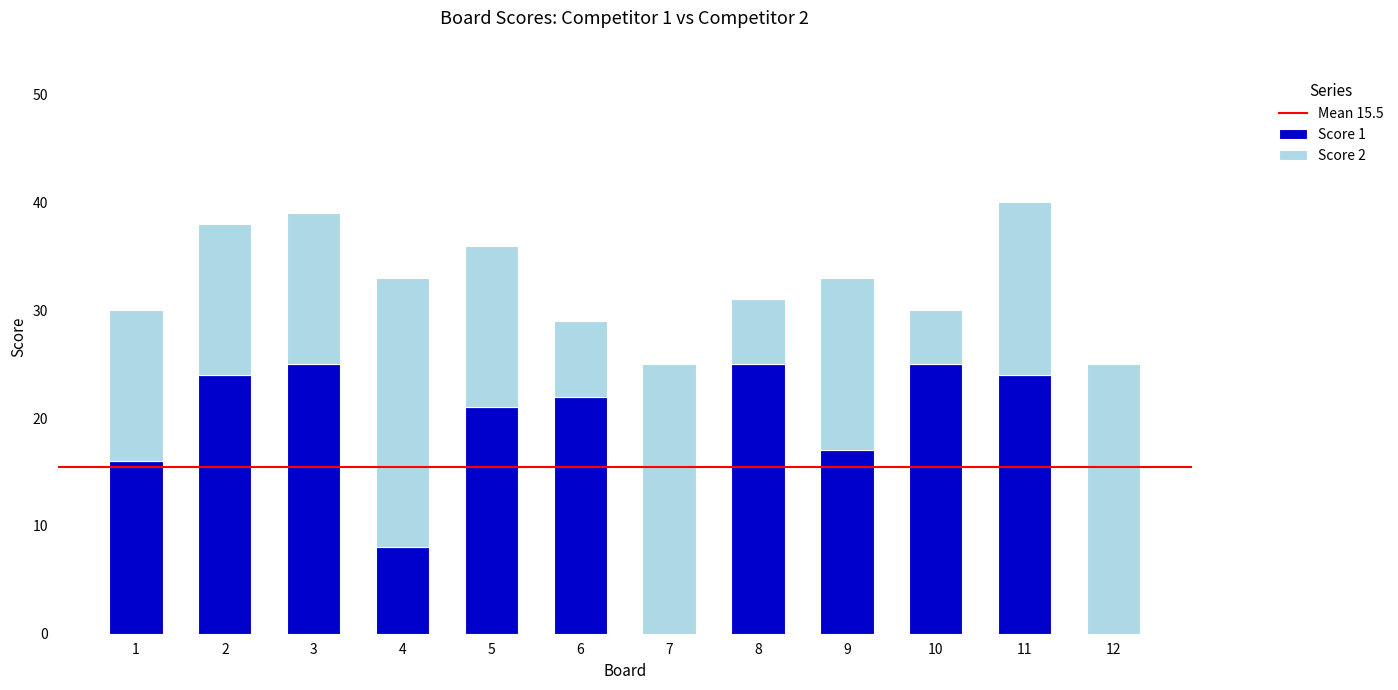

What is the sum of all Score 1 values?

207